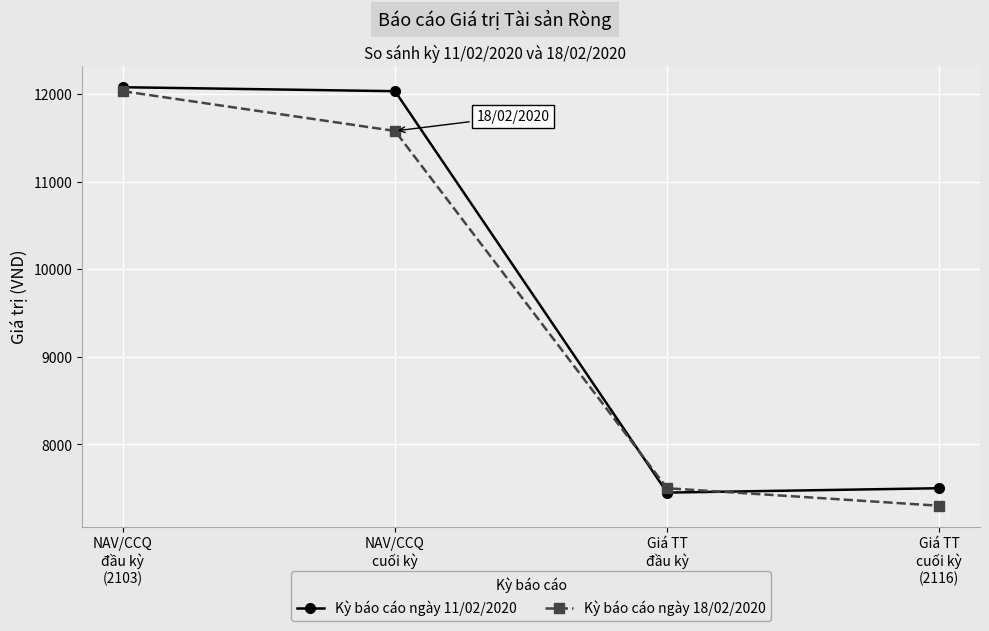

After their last crossing, which series has the higher values: Kỳ báo cáo ngày 11/02/2020 or Kỳ báo cáo ngày 18/02/2020?

Kỳ báo cáo ngày 11/02/2020